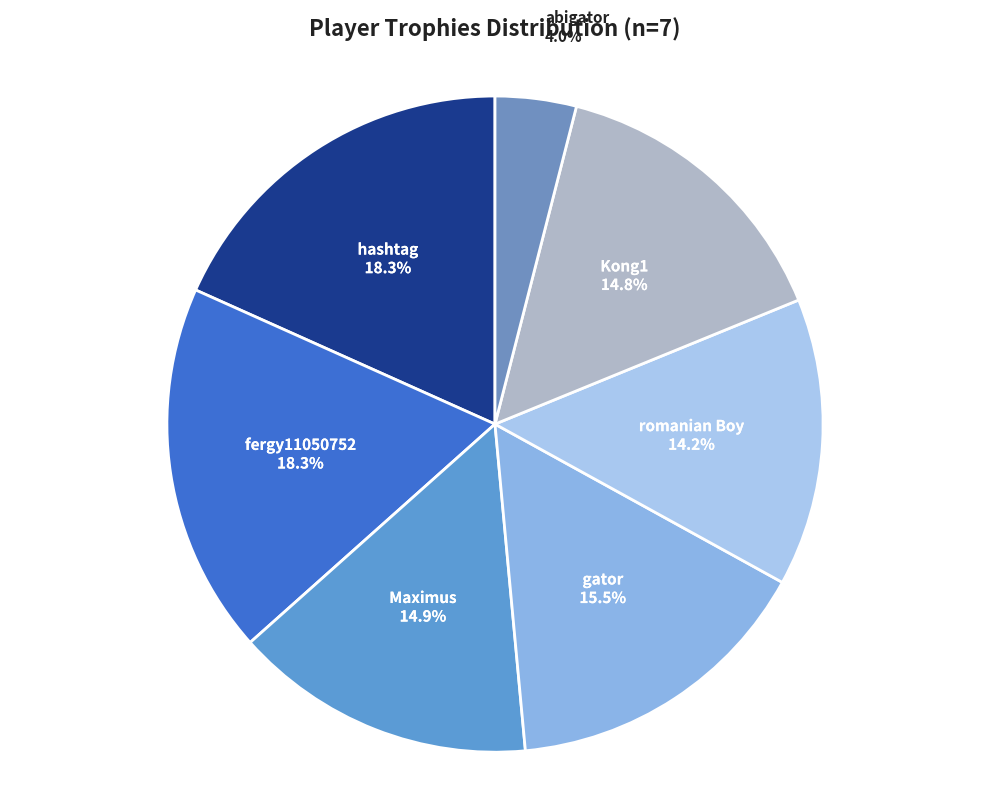

How many segments does this pie chart have?

7